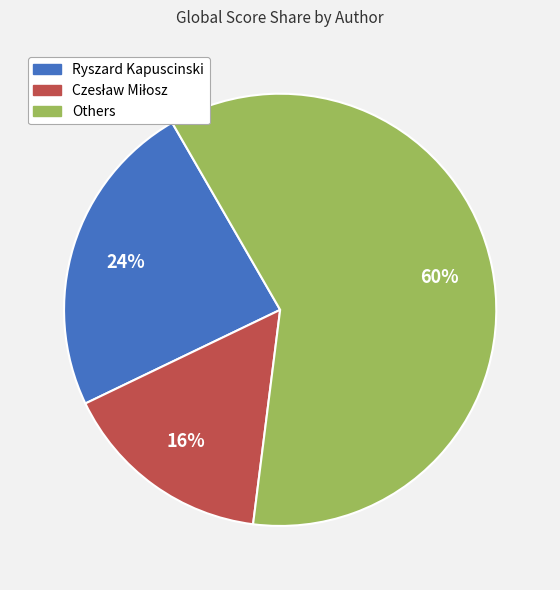

Does any single category account for the majority?

Yes